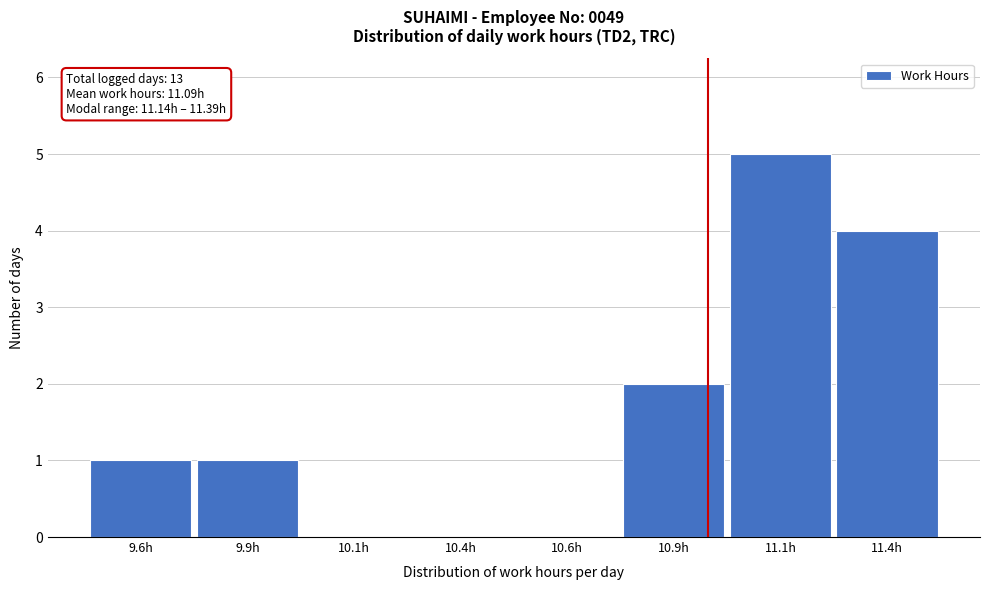

Reading right to left, what are all the values shown in this chart?

11.4h=4	11.1h=5	10.9h=2	10.6h=0	10.4h=0	10.1h=0	9.9h=1	9.6h=1